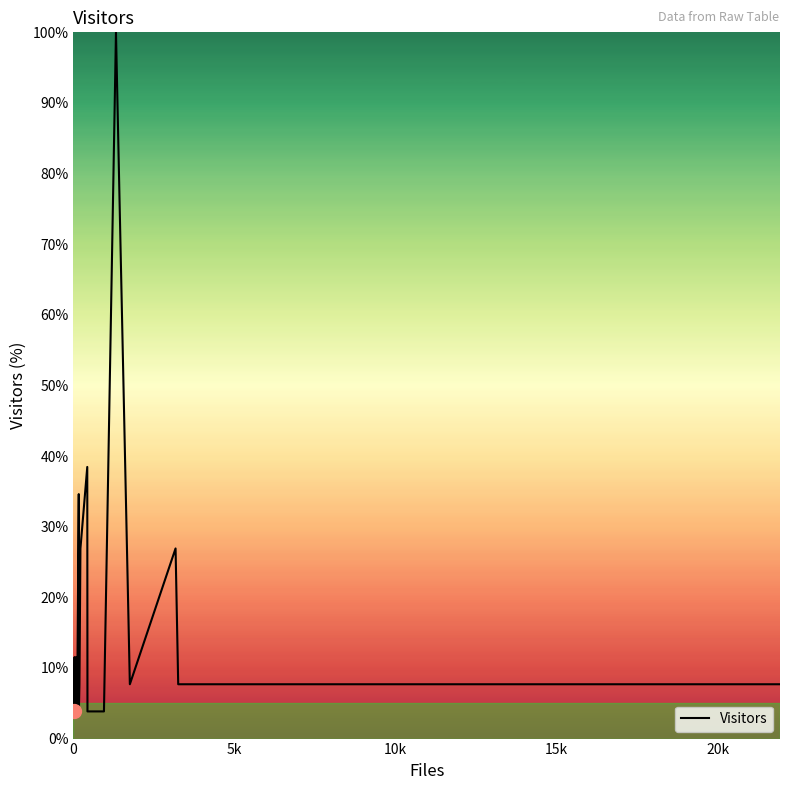

What is the smallest value displayed?

3.8